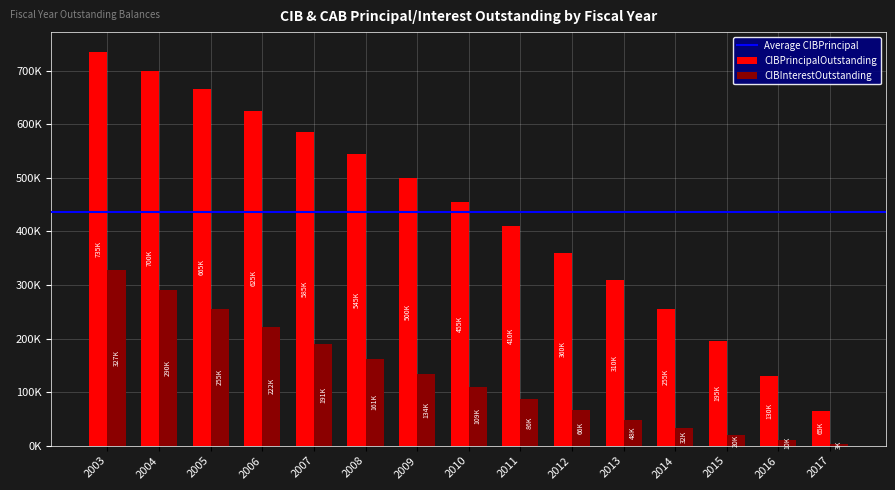

The CIBPrincipalOutstanding series shows 716304.1 at 2011. True or false?

False